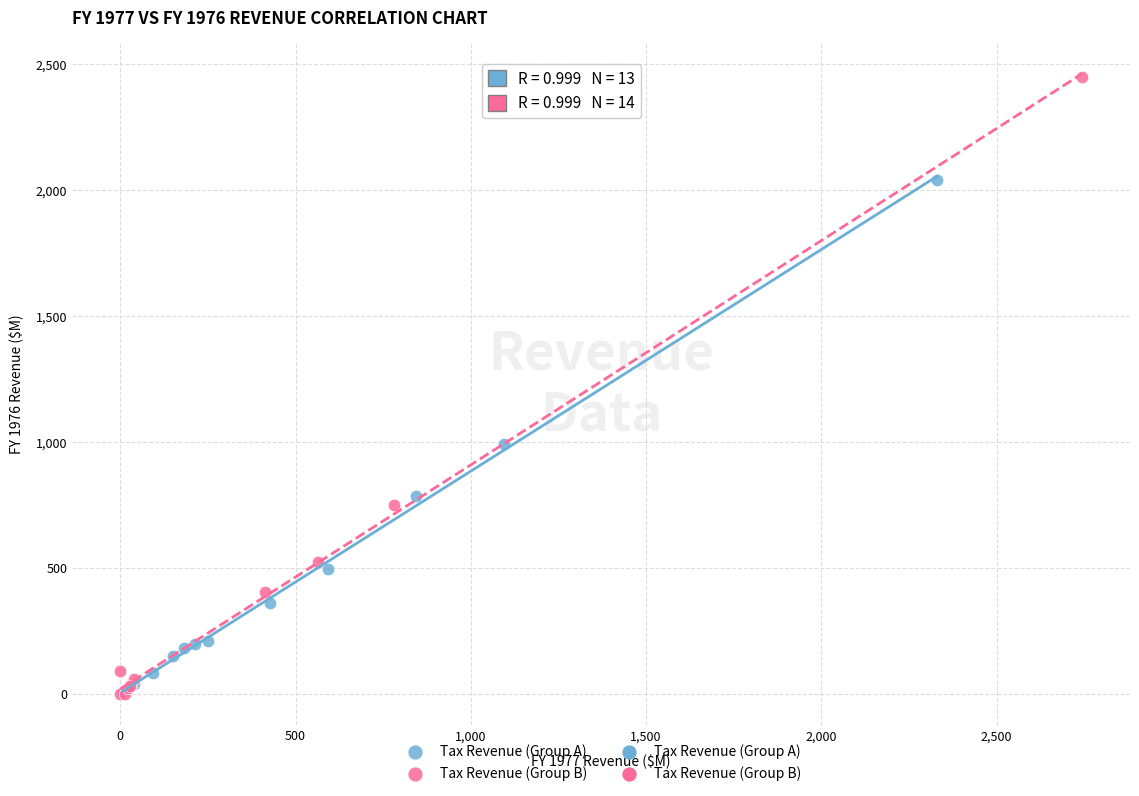

Which series contains the highest Y value?

Tax Revenue (Group B)